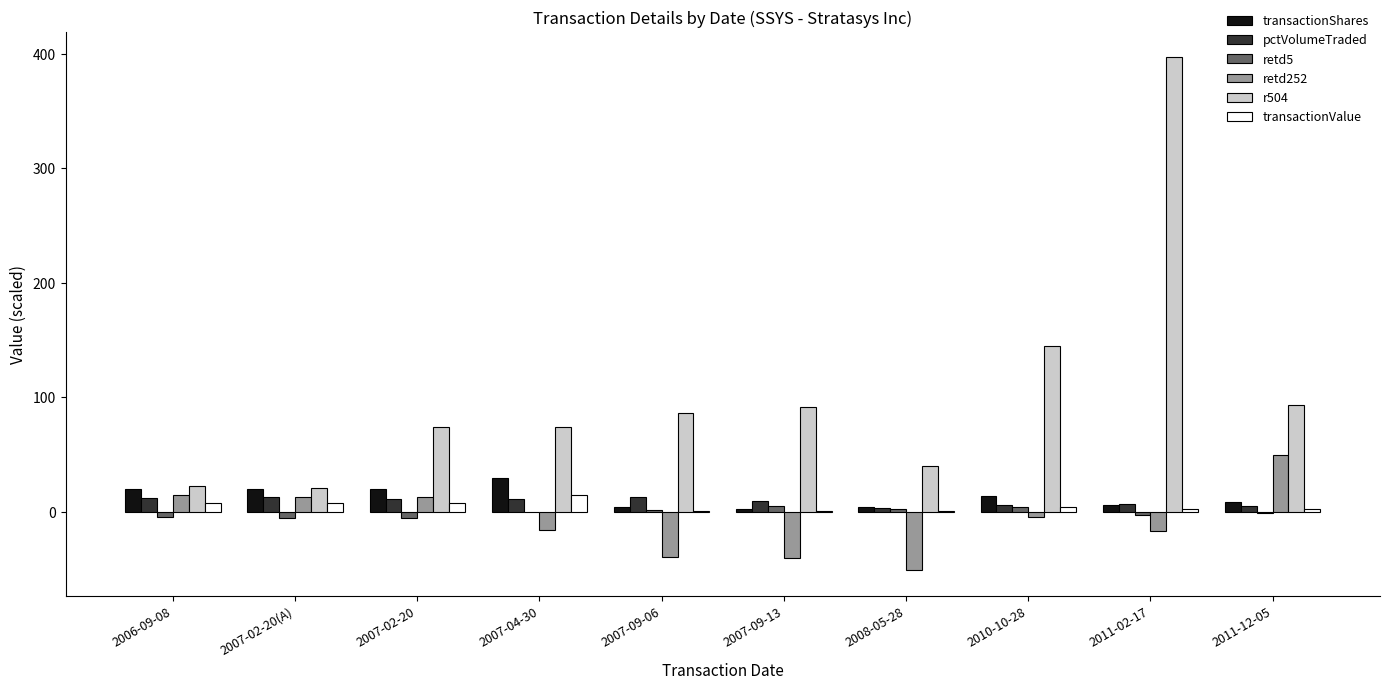

What is the greatest value displayed?

397.0